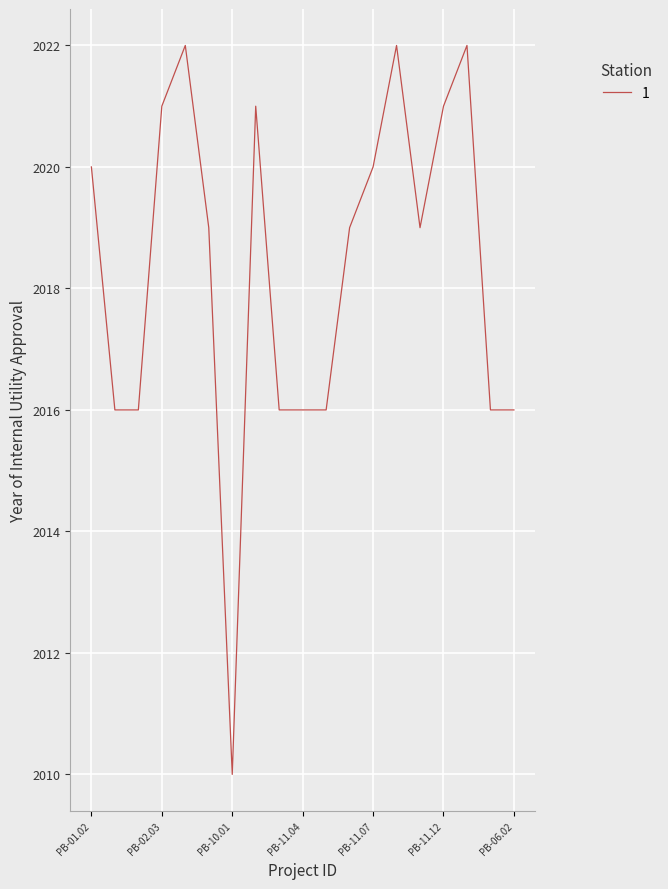

What is the difference between the maximum and minimum values?

12